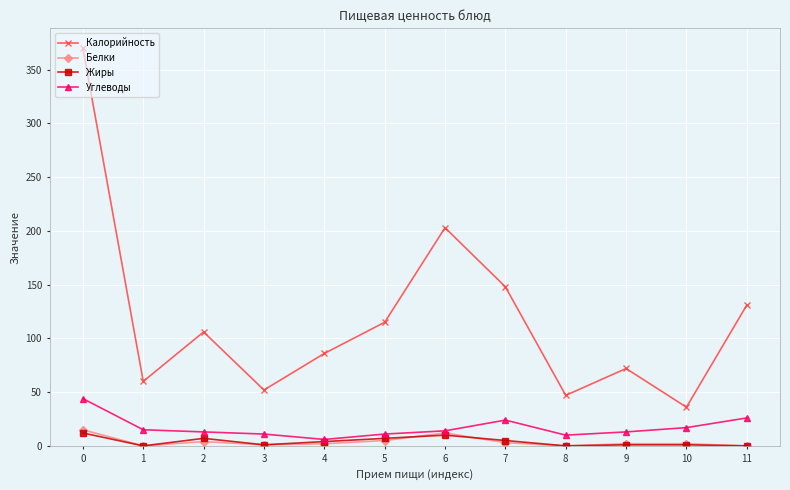

Read the Углеводы value at 2.

13